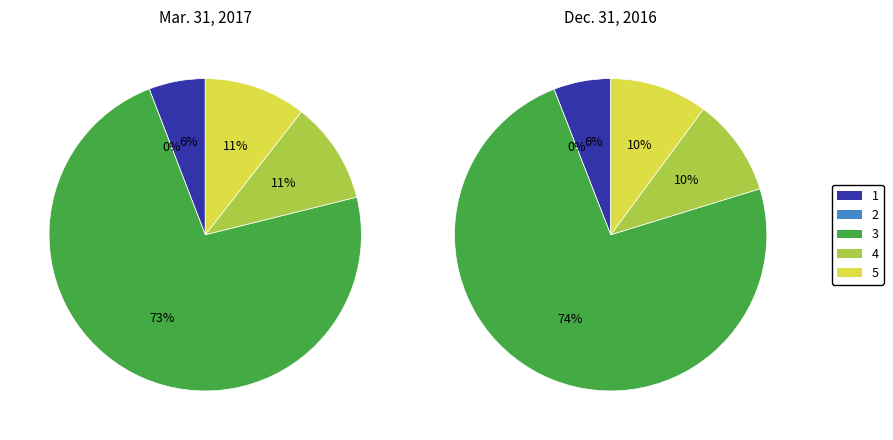

To the nearest percent, what percentage of the pie is Common Stock, Shares Outstanding?

11%